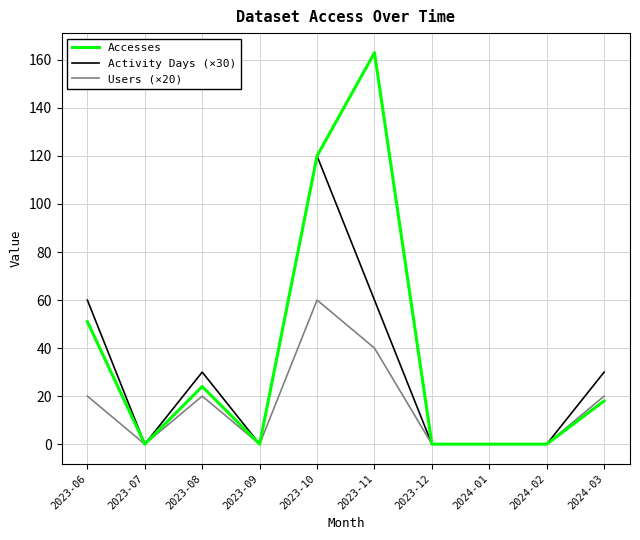

How many Activity Days (×30) values are between 0 and 60?

9